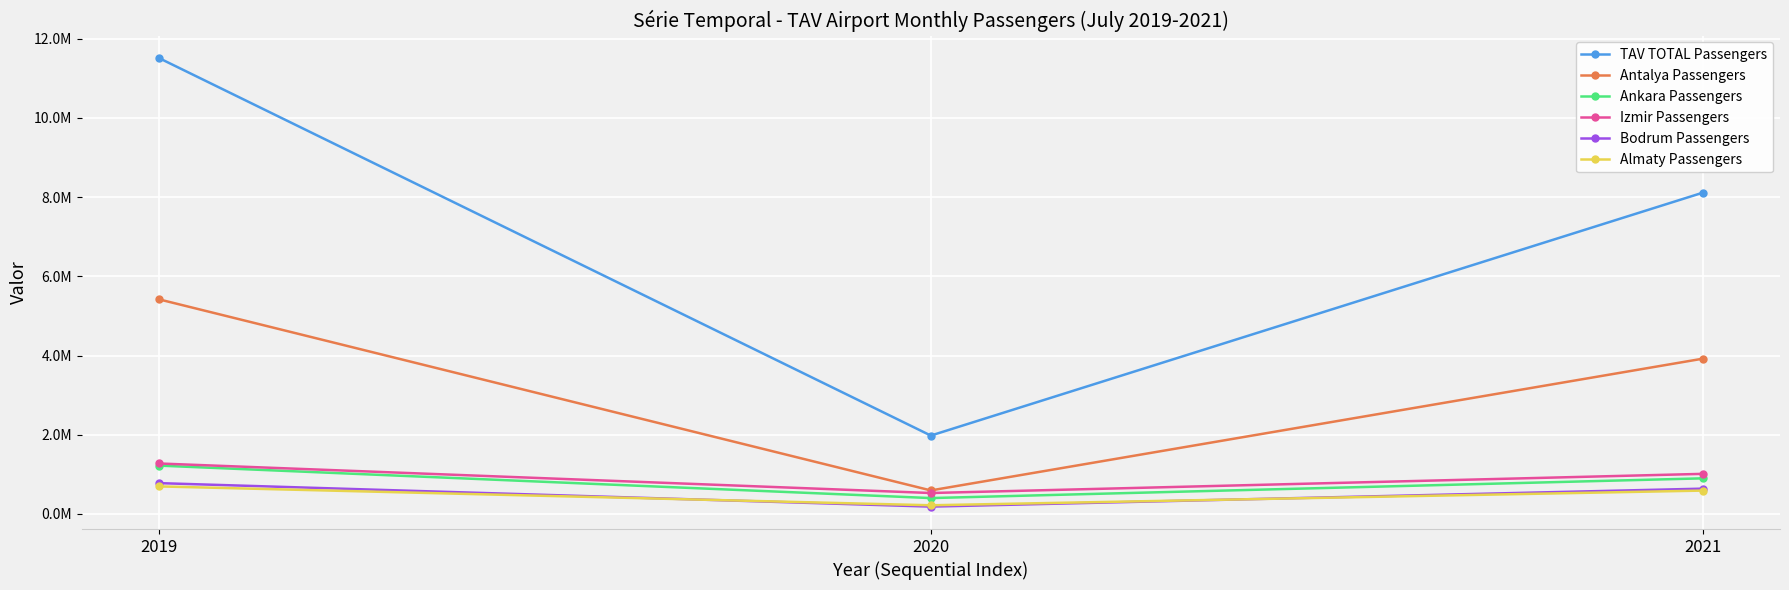

What are all the series names shown in the legend?

TAV TOTAL Passengers, Antalya Passengers, Ankara Passengers, Izmir Passengers, Bodrum Passengers, Almaty Passengers